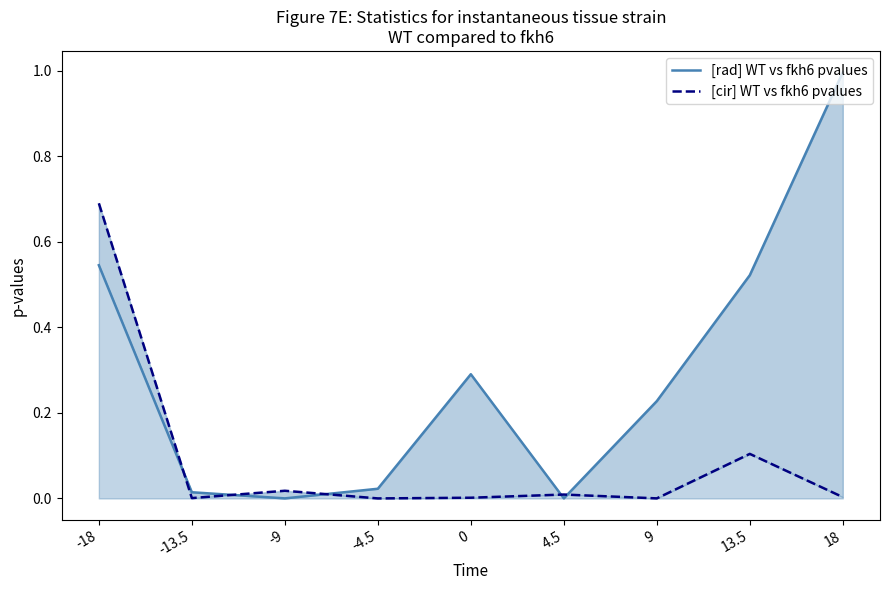

How many lines are shown in the chart?

2